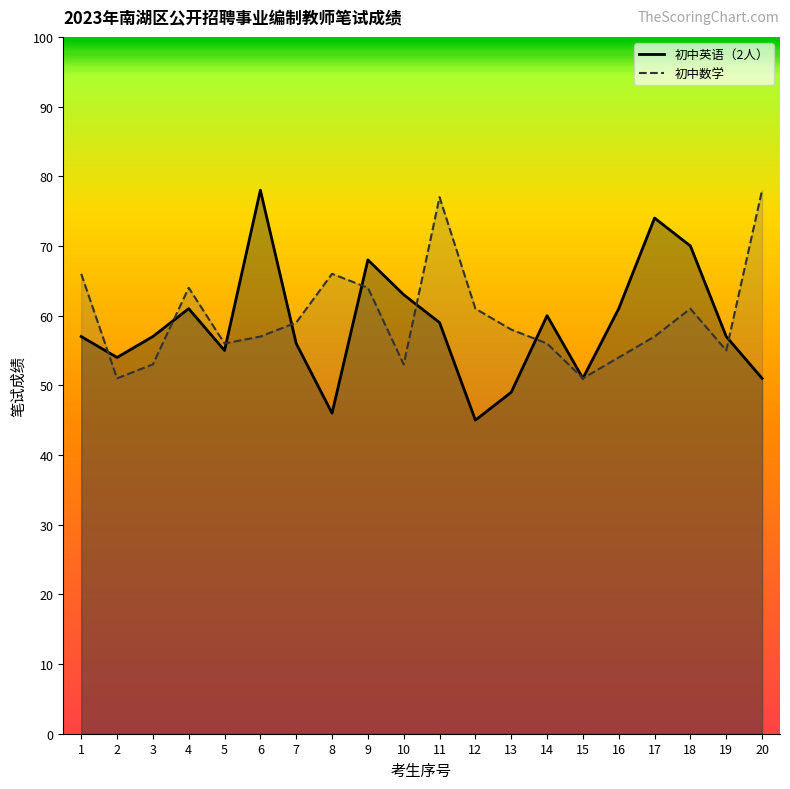

At 8, list the series in order from smallest to largest.

初中英语（2人）, 初中数学